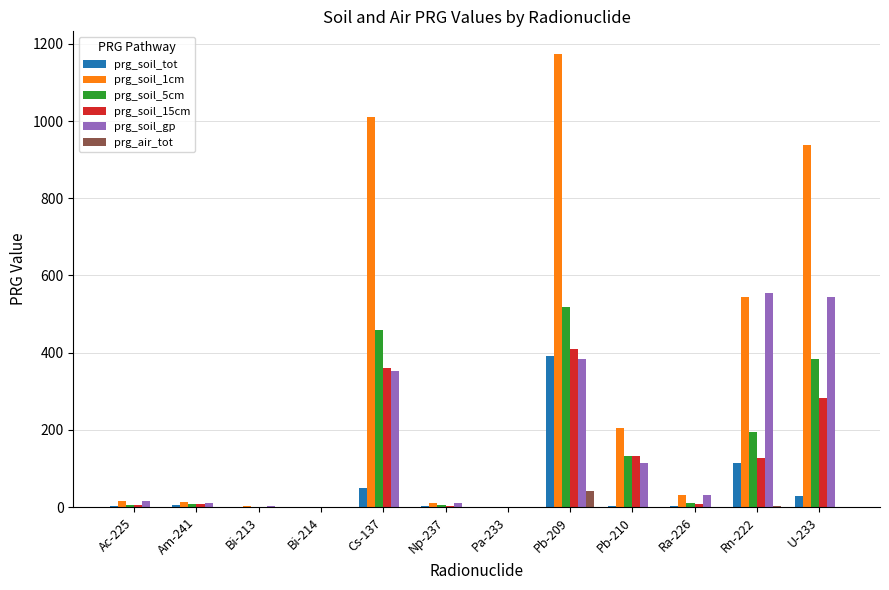

What is the maximum value shown in the chart?

1173.9